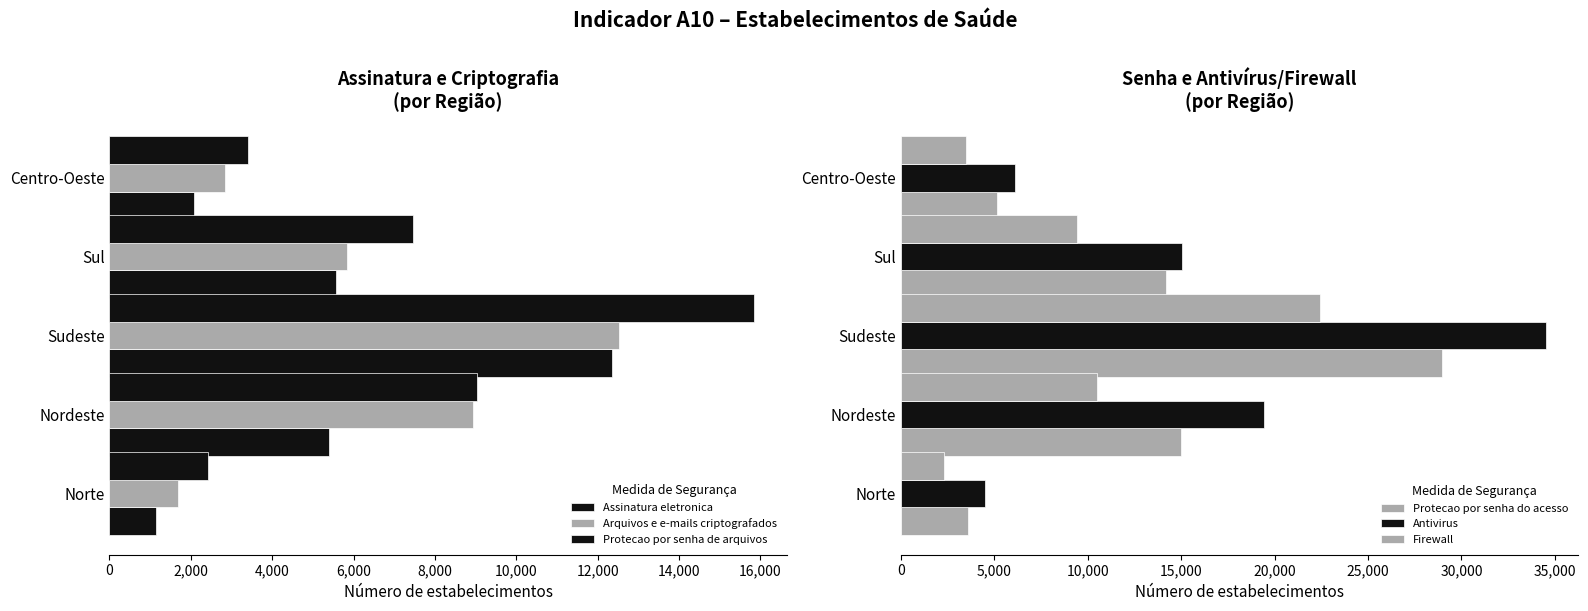

How many bars are there in each group?

6